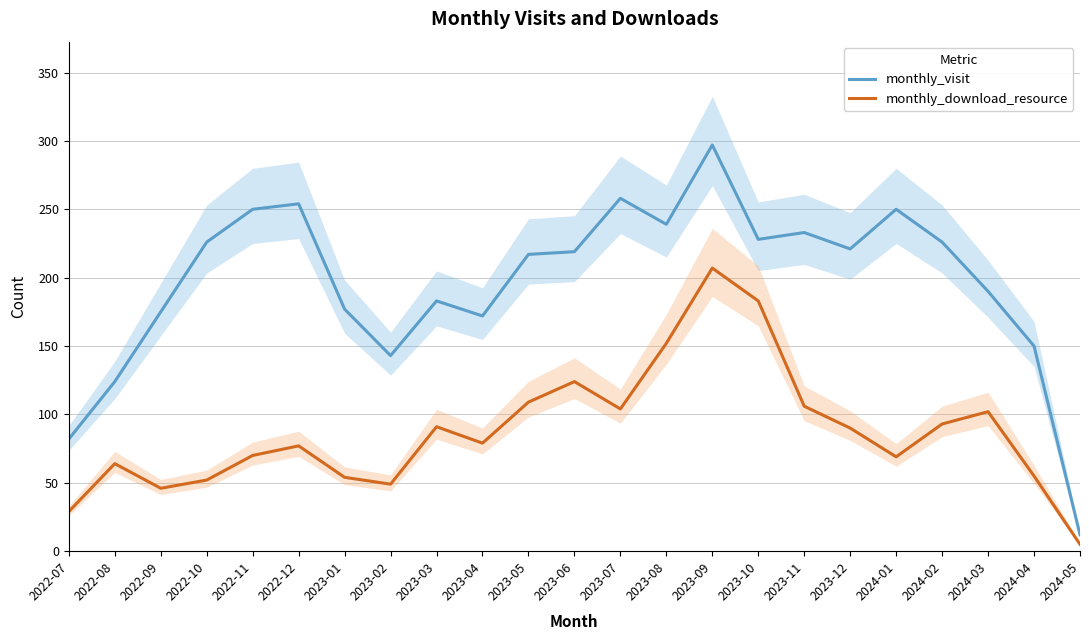

Rank the categories by monthly_download_resource value from lowest to highest.

2024-05, 2022-07, 2022-09, 2023-02, 2022-10, 2023-01, 2024-04, 2022-08, 2024-01, 2022-11, 2022-12, 2023-04, 2023-12, 2023-03, 2024-02, 2024-03, 2023-07, 2023-11, 2023-05, 2023-06, 2023-08, 2023-10, 2023-09